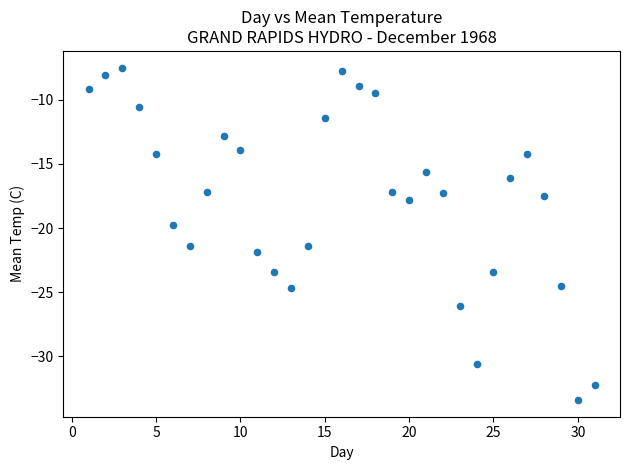

What is the range of Y values (max minus min)?

25.9